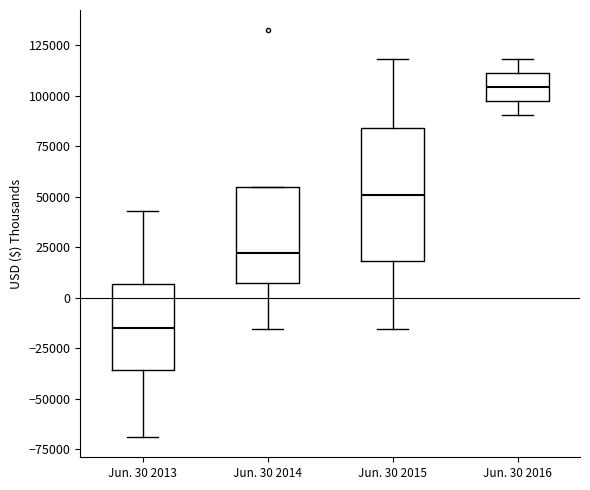

Where does the lower whisker of the box for Jun. 30 2016 end on the y-axis? The values are not printed on the chart, so give them approximately, as read against the axis.

90000